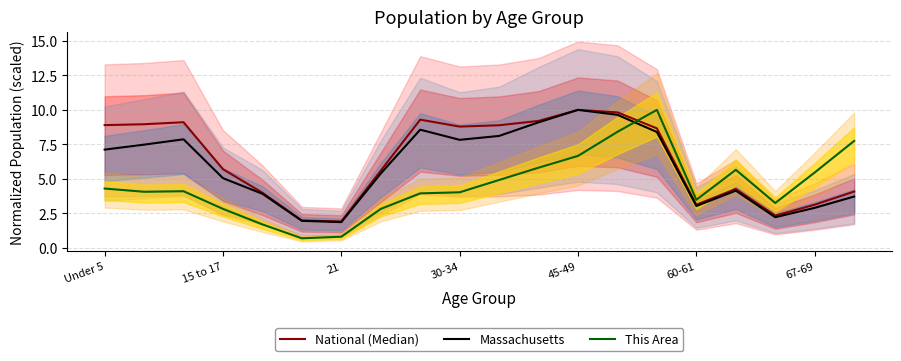

What is the minimum value for Massachusetts?

1.9